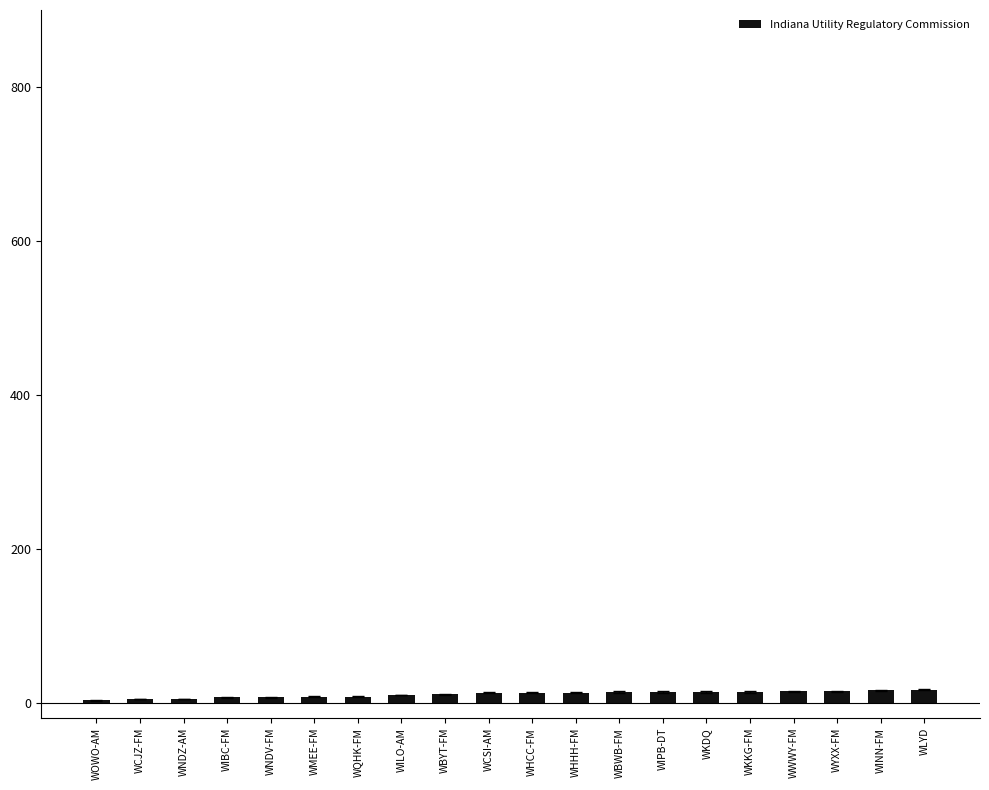

Does the chart contain stacked bars?

No